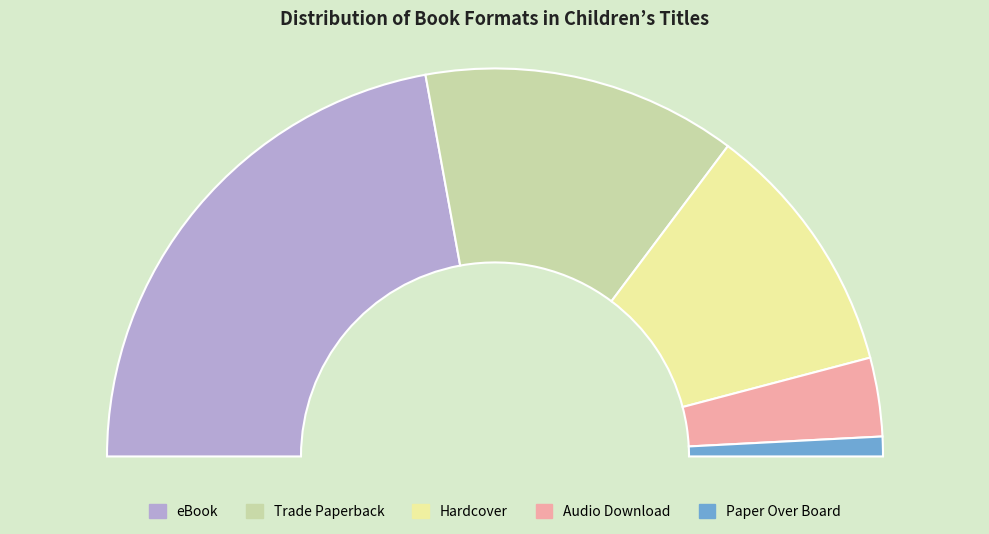

Is there any slice that represents more than half of the pie?

No